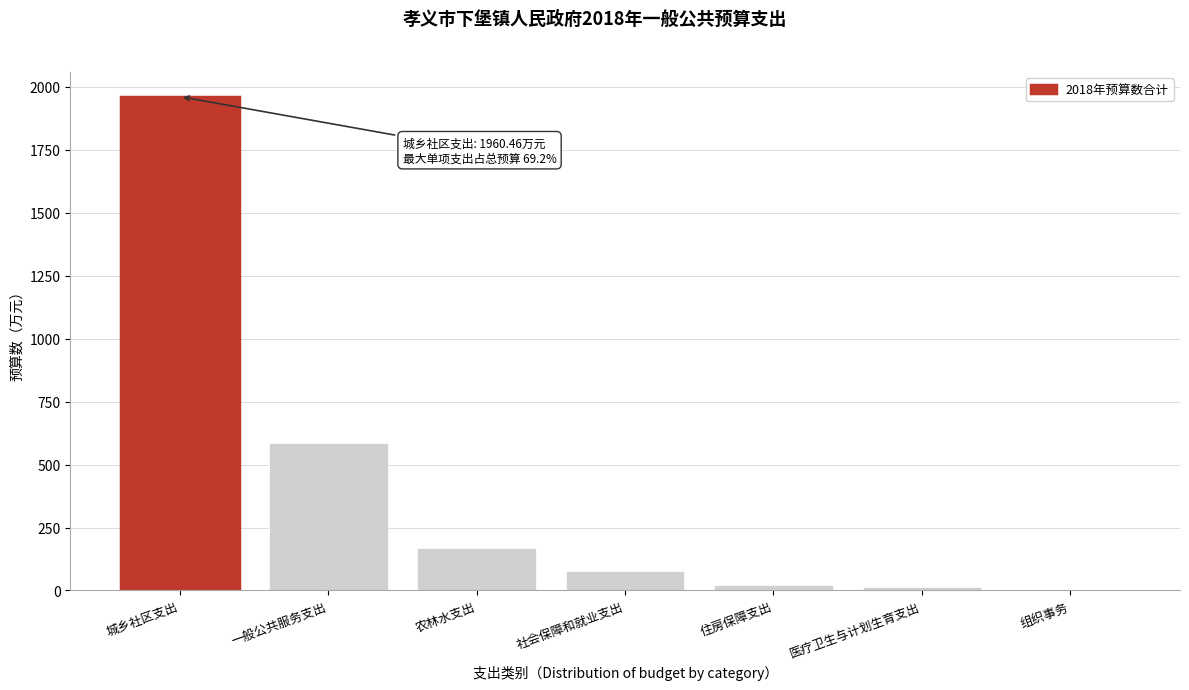

Reading right to left, extract all data points from this chart.

组织事务=2.0	医疗卫生与计划生育支出=14.0	住房保障支出=22.5	社会保障和就业支出=78.1	农林水支出=169.5	一般公共服务支出=584.9	城乡社区支出=1960.5